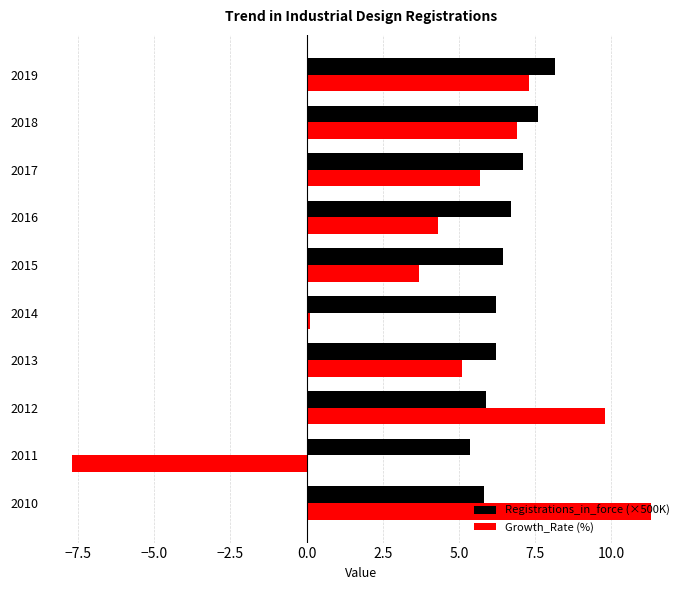

What is the spread (max minus min) of values at 2017?

1.4